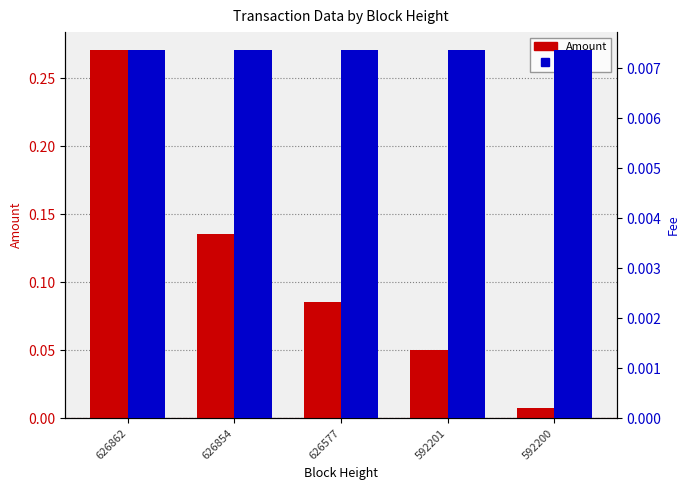

How many bars are there in each group?

2